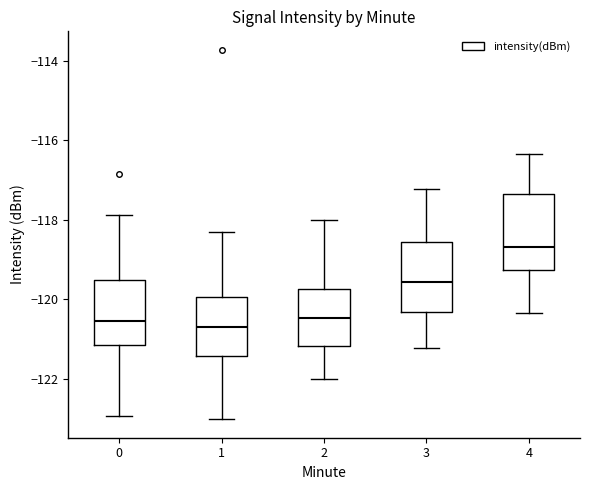

Reading left to right, read every box against the y-axis: the position of its median line, the range the box covers, and the ends of its whiskers. The values are not printed on the chart, so give them approximately, as read against the axis.

0: median -120.6, box -121.2 to -119.6, whiskers -123.0 to -117.8
1: median -120.6, box -121.4 to -120.0, whiskers -123.0 to -118.4
2: median -120.4, box -121.2 to -119.8, whiskers -122.0 to -118.0
3: median -119.6, box -120.4 to -118.6, whiskers -121.2 to -117.2
4: median -118.6, box -119.2 to -117.4, whiskers -120.4 to -116.4